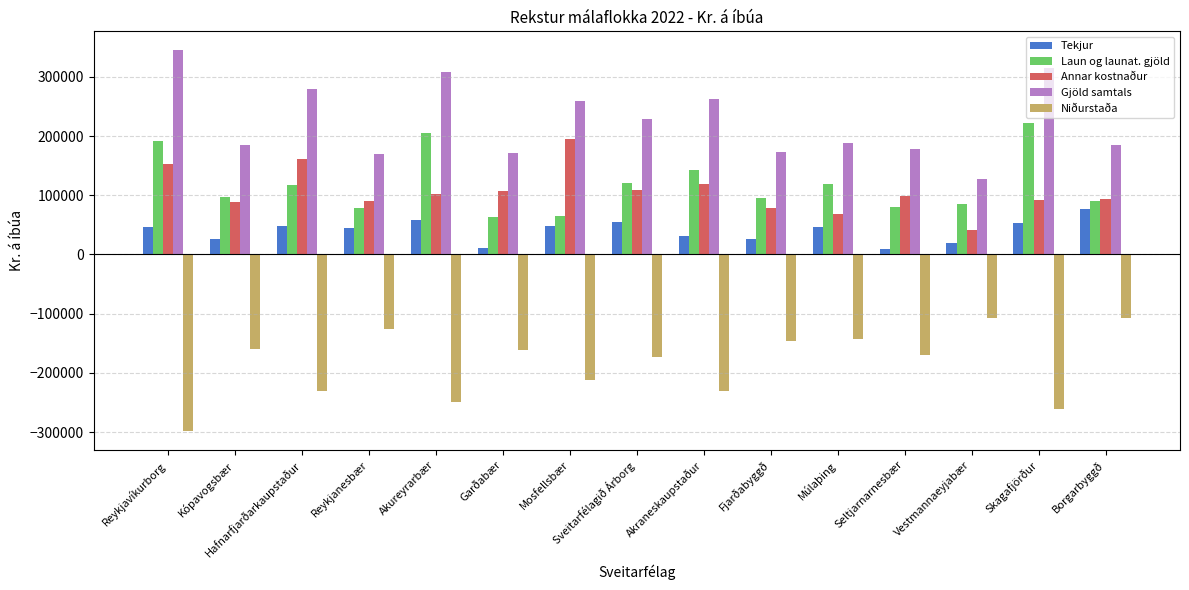

What position from the left is Sveitarfélagið Árborg?

8